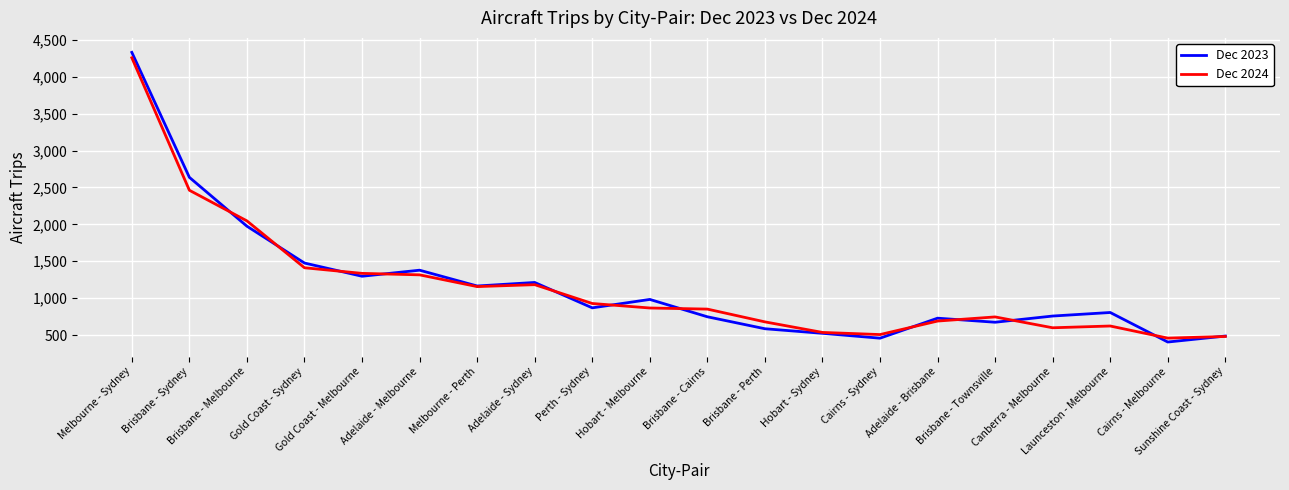

Does the chart have visible grid lines?

Yes